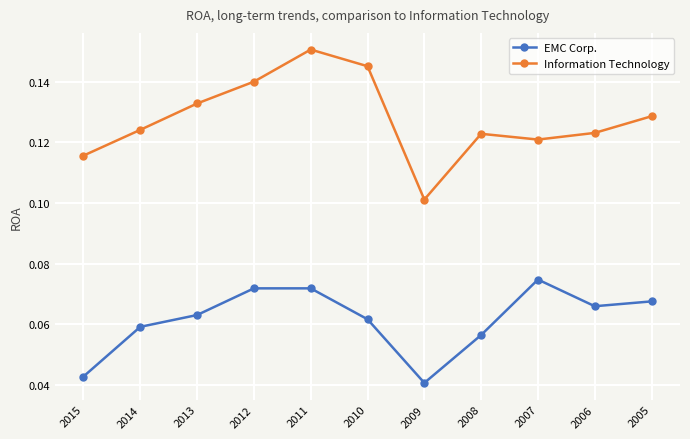

What are all the series names shown in the legend?

EMC Corp., Information Technology